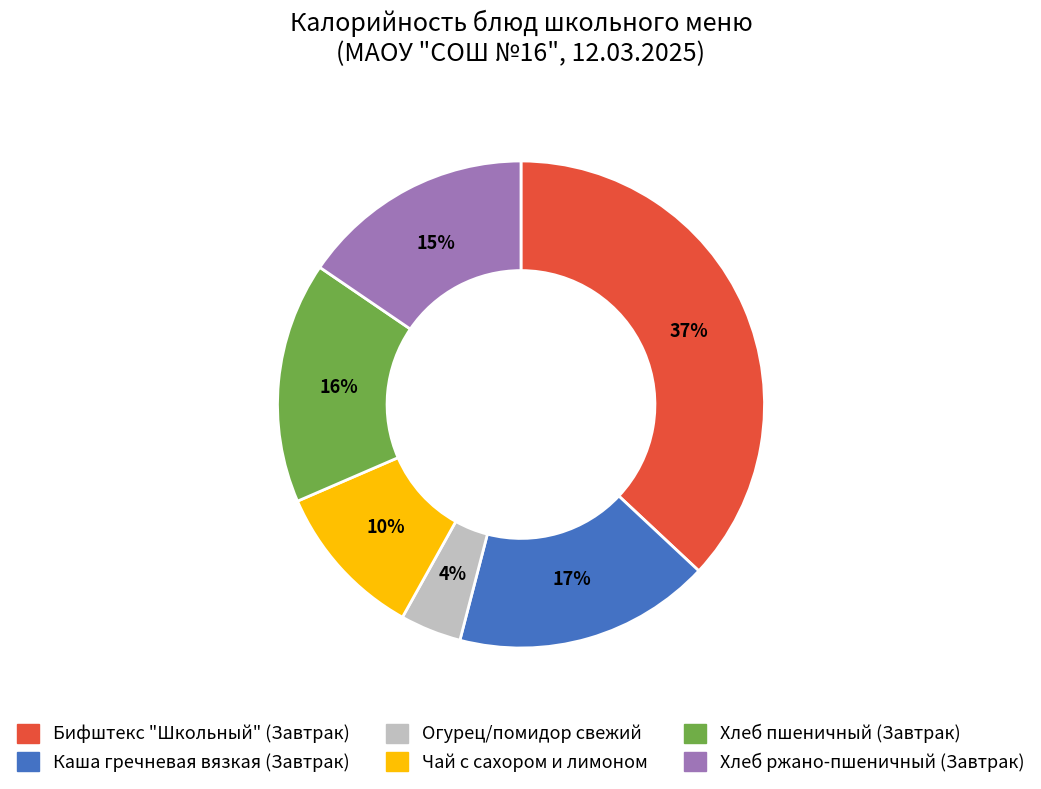

Which slice is the smallest?

Огурец/помидор свежий